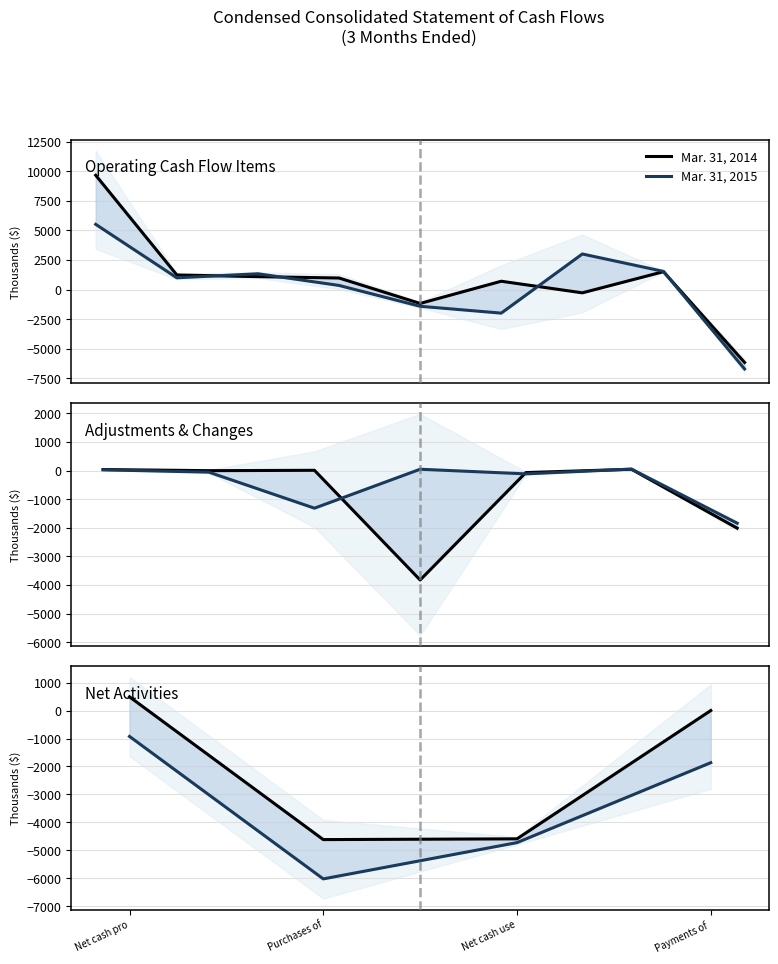

What is the value of the Mar. 31, 2015 point at the 1st from the left?

-926